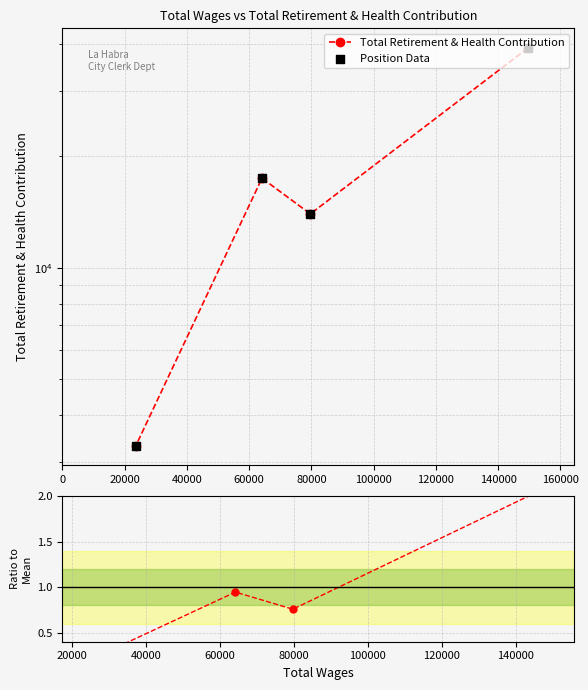

Which series reaches the minimum Y coordinate?

Ratio to Mean